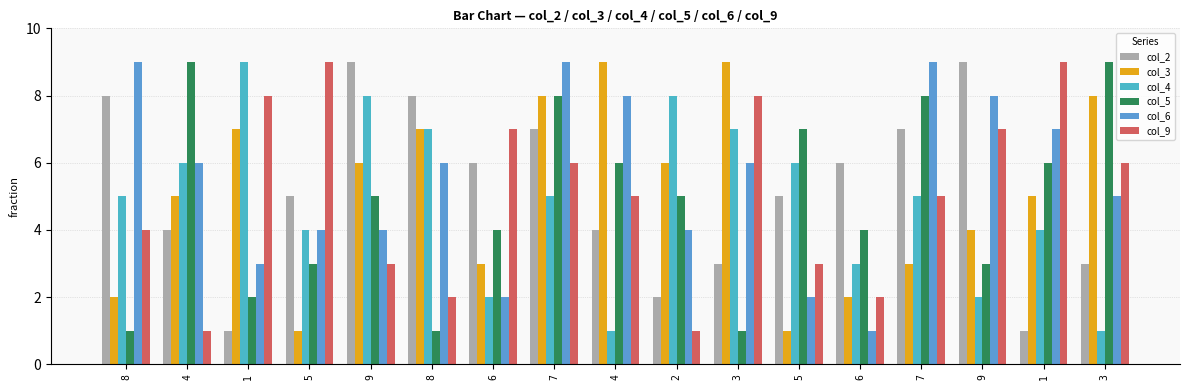

At which label is col_9 closest to 5?

4